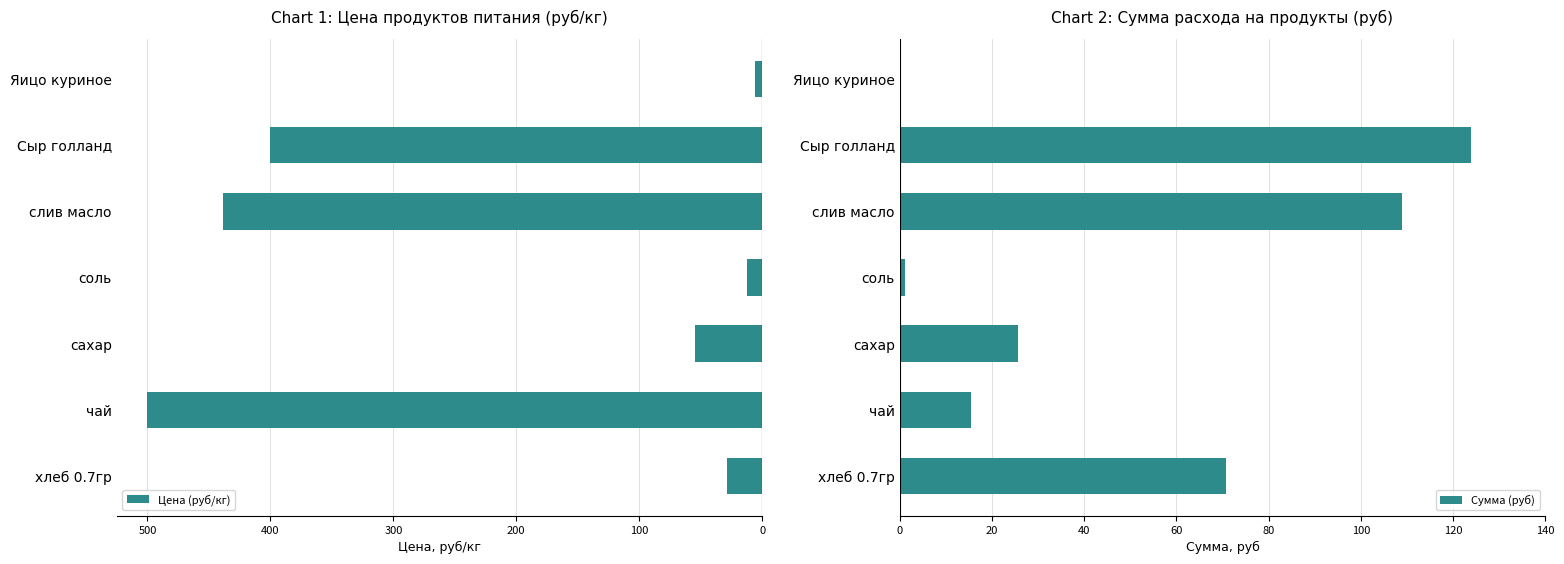

The value of Сумма (руб) at чай is 15.5. True or false?

True